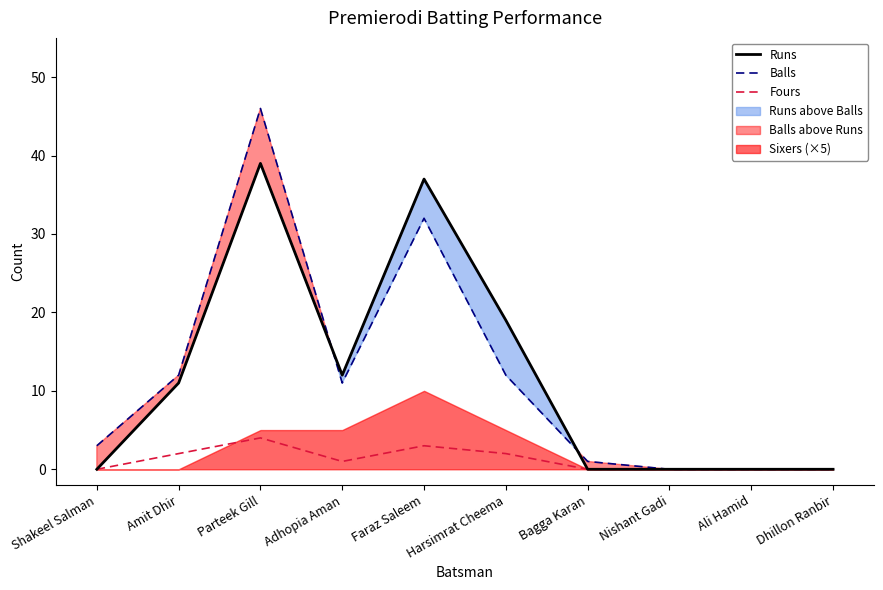

The Balls series shows 46 at Parteek Gill. True or false?

True